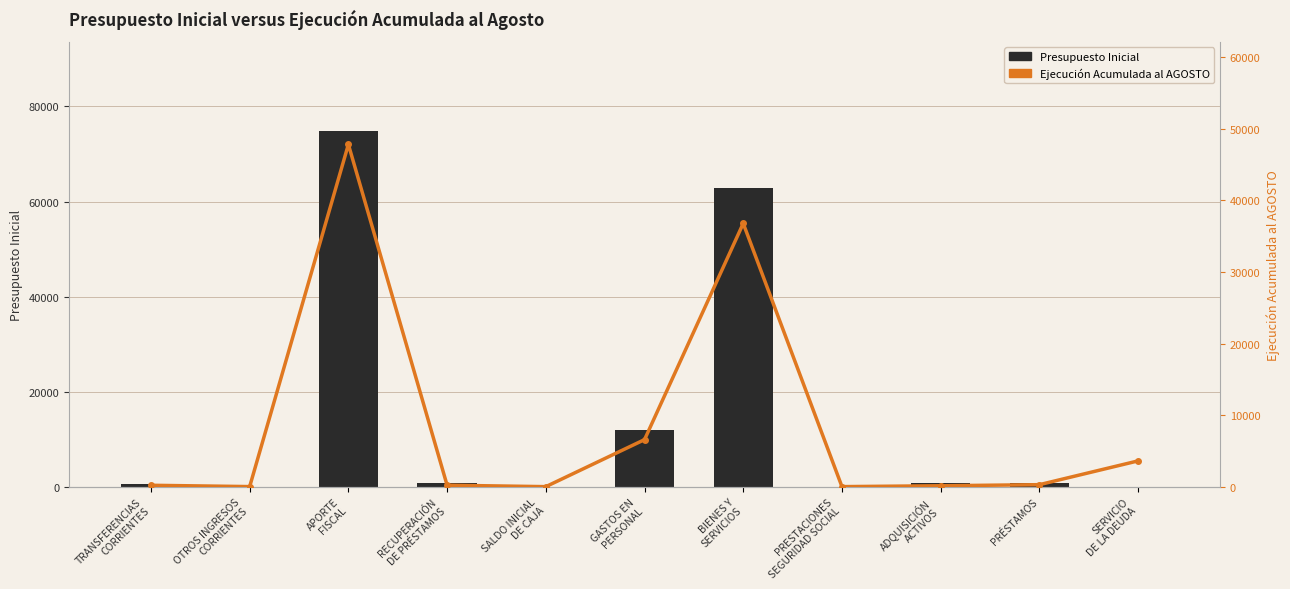

Between BIENES Y
SERVICIOS and OTROS INGRESOS
CORRIENTES, which is larger?

BIENES Y
SERVICIOS